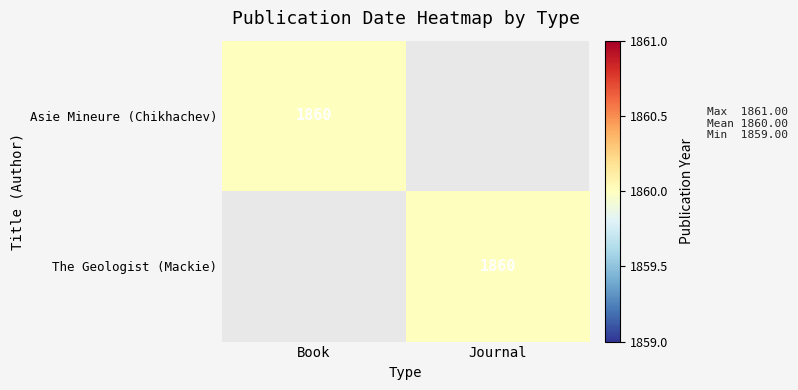

The value of Asie Mineure (Chikhachev) at Book is 1860. True or false?

True